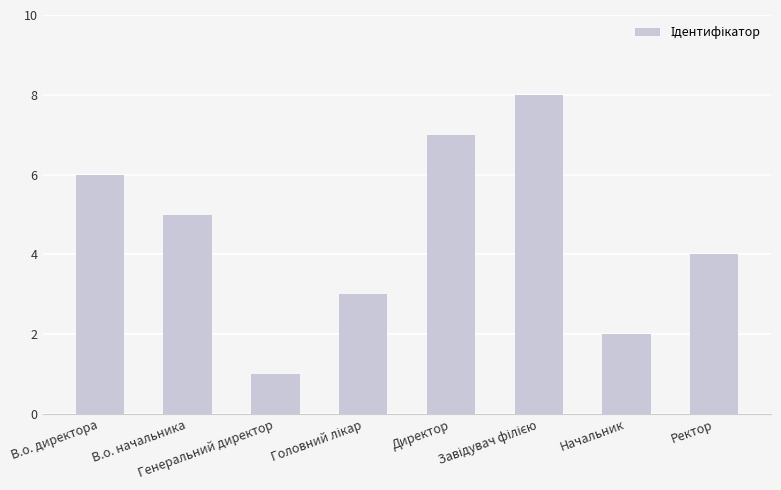

What is the difference between the second highest and minimum values?

6